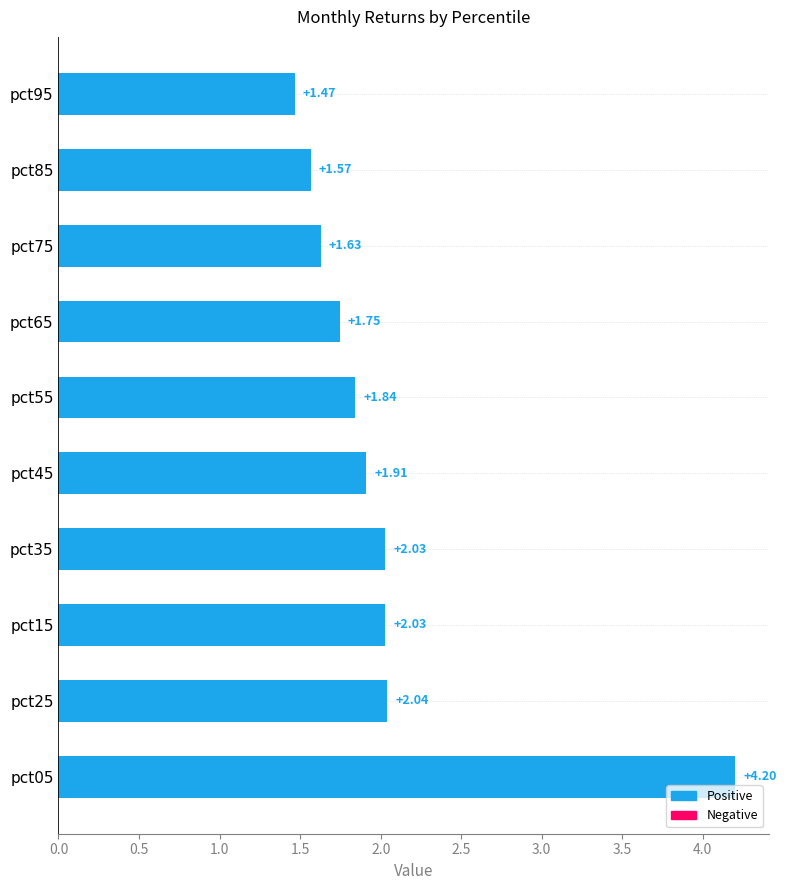

What is the difference between the second highest and second lowest values?

0.5